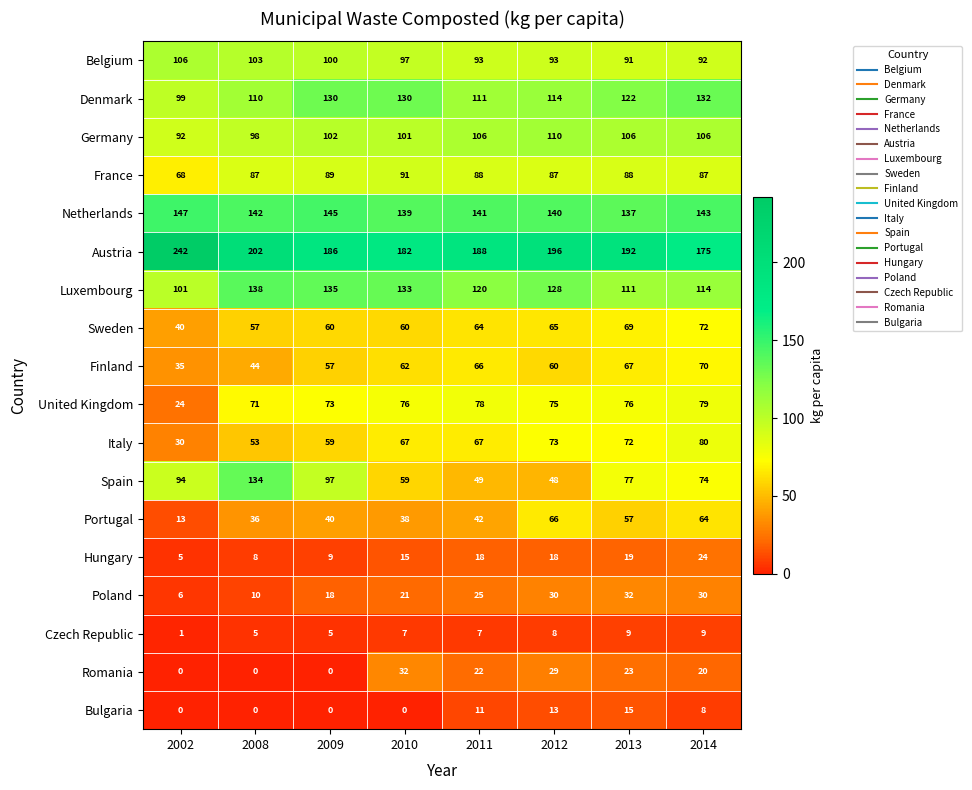

What is the difference between the Austria values at 2010 and 2014?

7